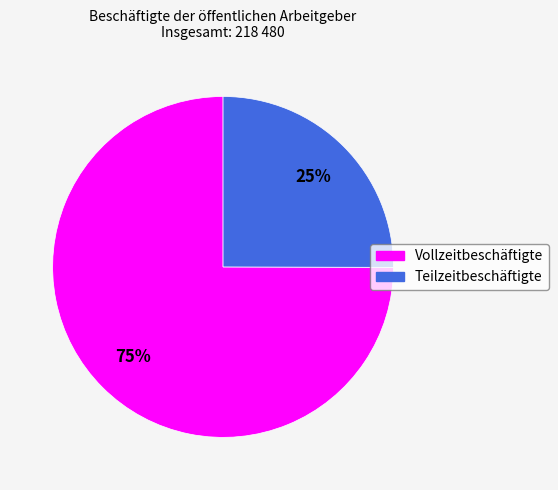

What percentage is the Teilzeitbeschäftigte slice, to the nearest percent?

25%